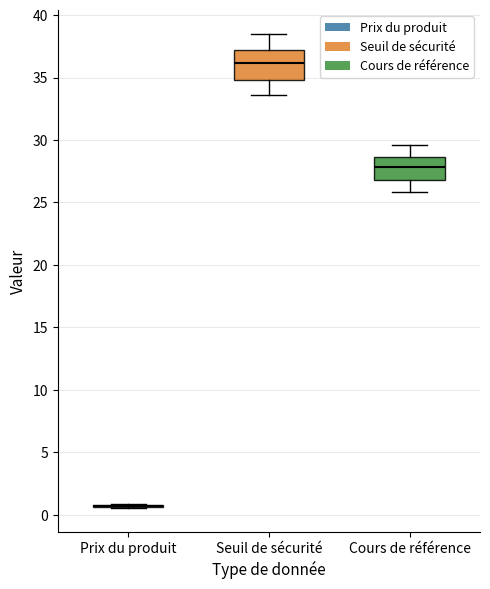

Comparing the boxes themselves (not the whiskers), which one is the tallest?

Seuil de sécurité